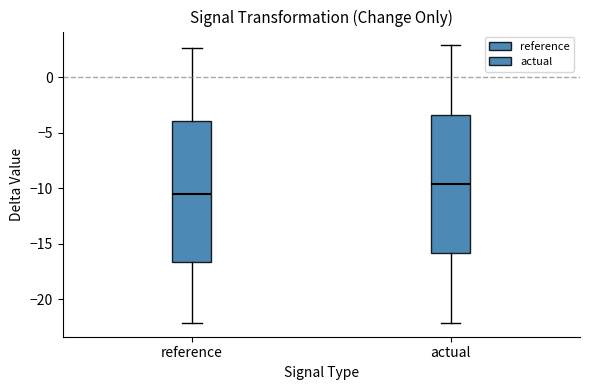

Which box has the highest median line?

actual